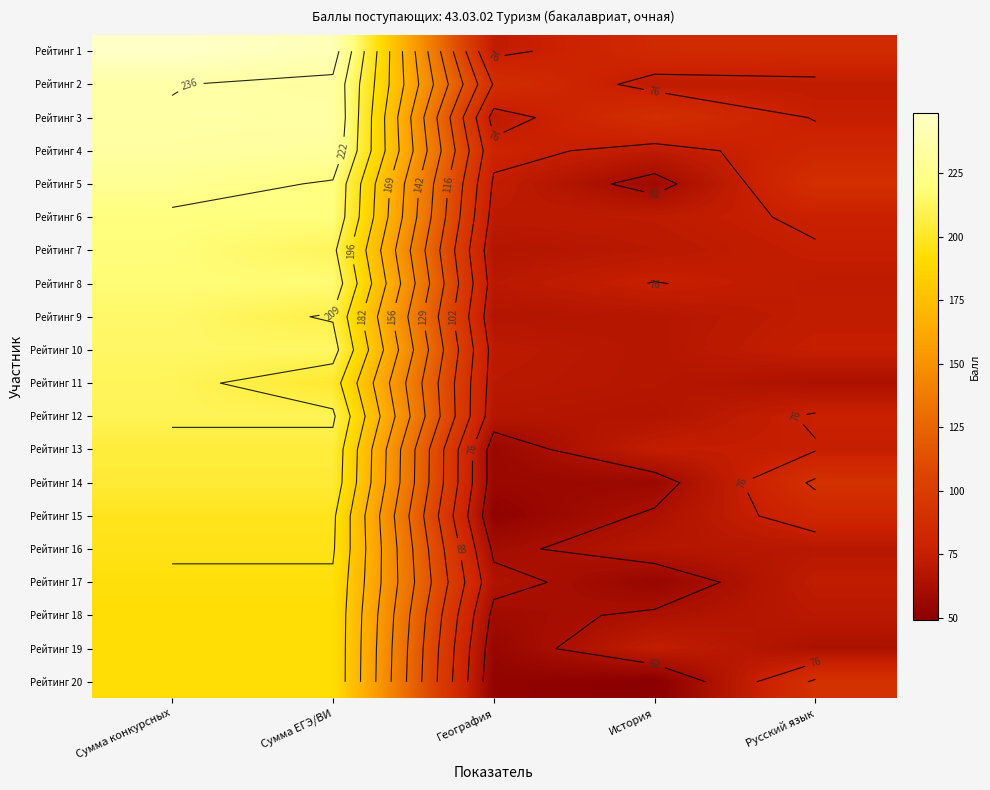

At how many categories does at least one series exceed 216?

2